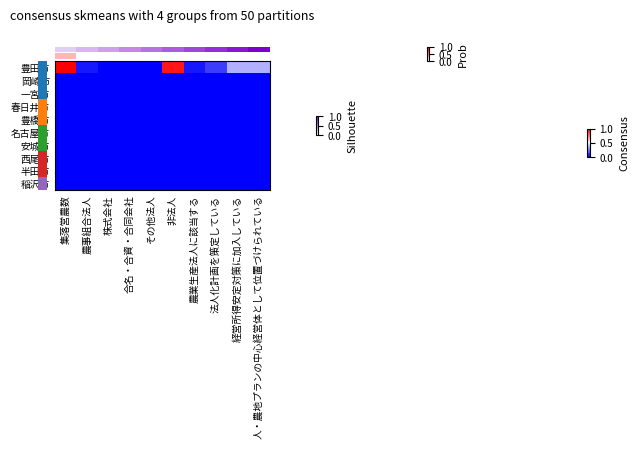

Count the number of categories in the chart.

10